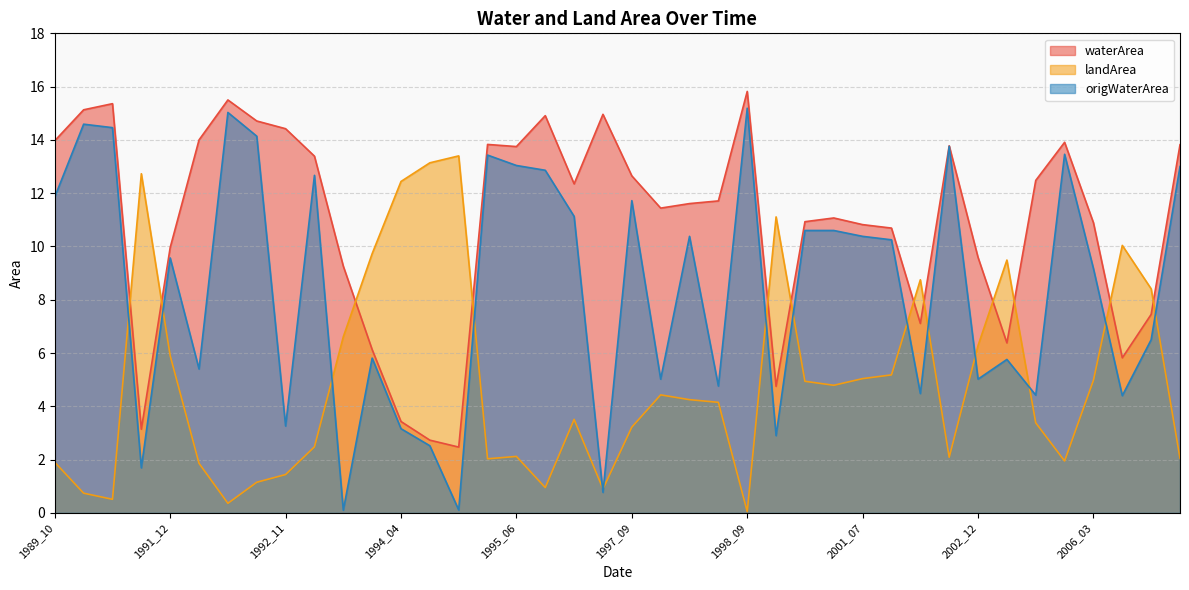

The waterArea series shows 9.7 at 1997_02. True or false?

False